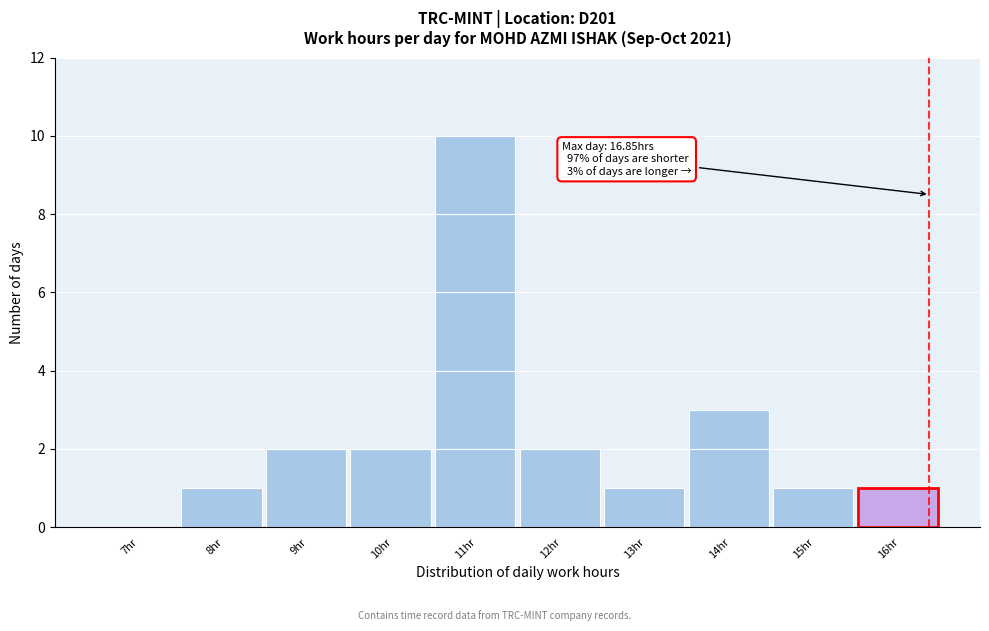

Reading left to right, extract all data points from this chart.

7hr=0	8hr=1	9hr=2	10hr=2	11hr=10	12hr=2	13hr=1	14hr=3	15hr=1	16hr=1